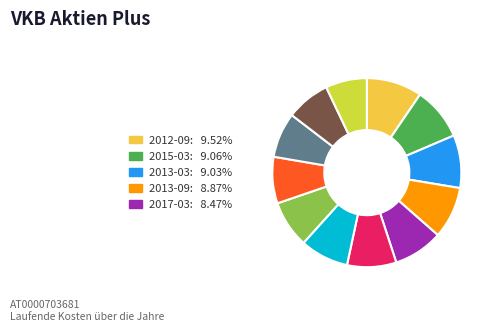

Is there any slice that represents more than half of the pie?

No